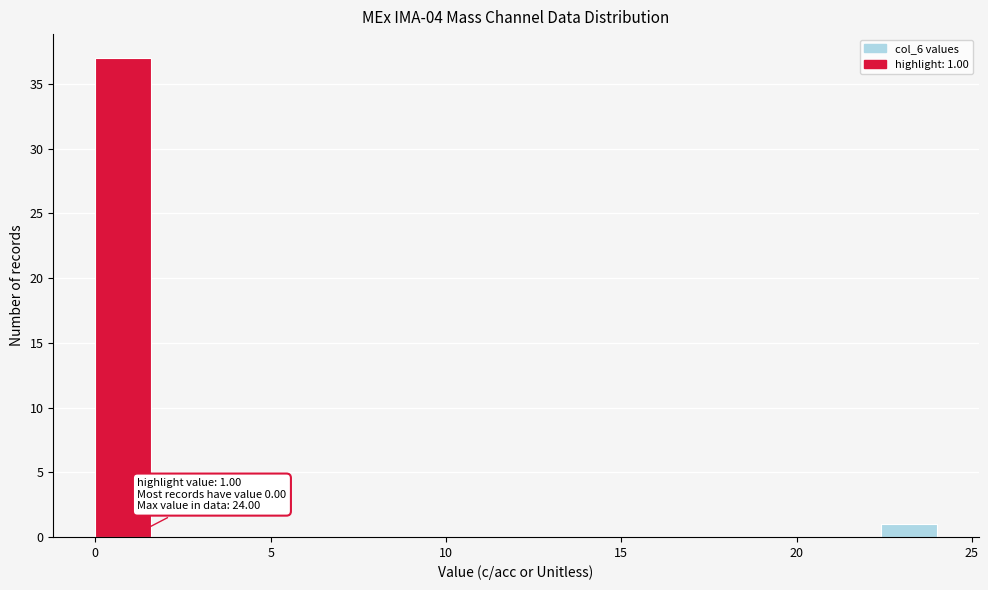

Around what value on the x-axis is the tallest bar? Give the approximate position of its centre, as read against the axis.

1.0